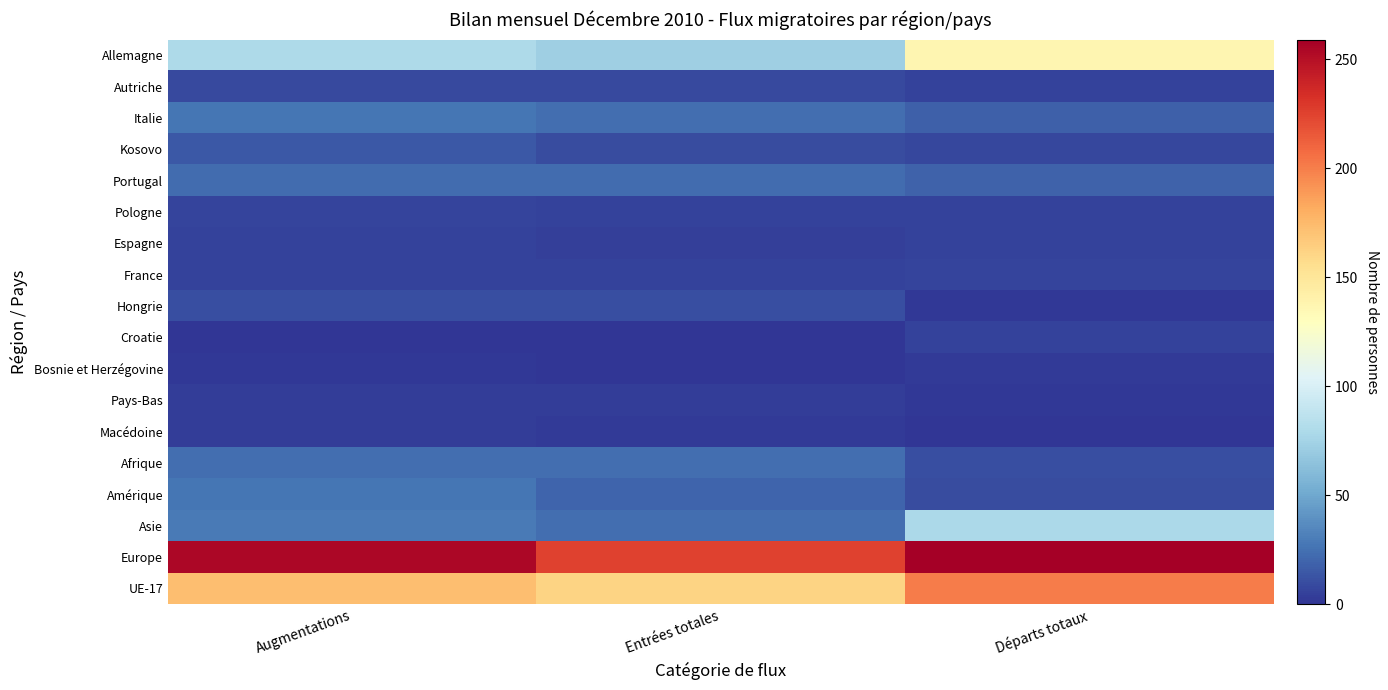

What is the difference between the highest and lowest values at Départs totaux?

259